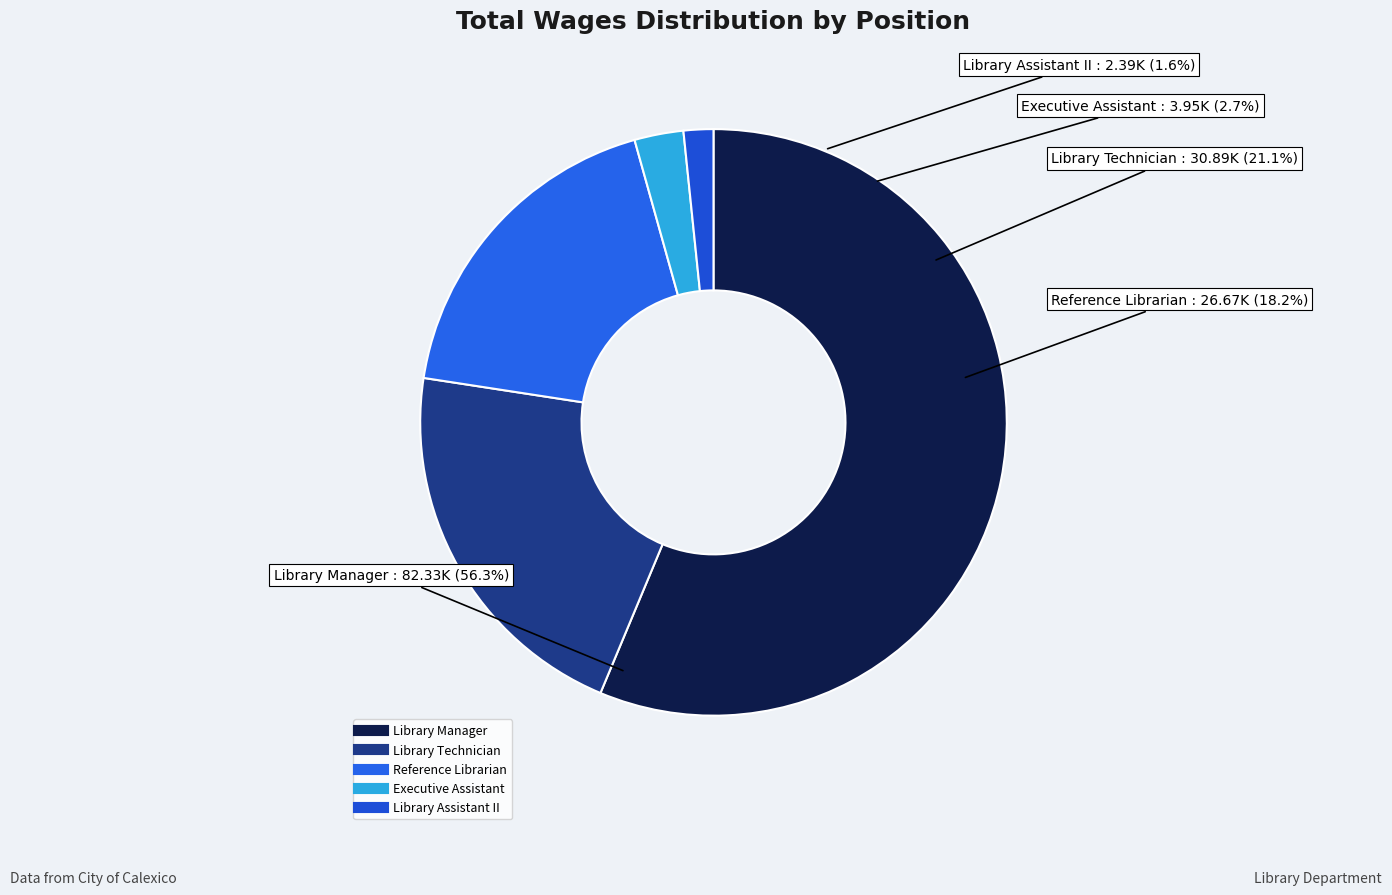

To the nearest percent, what is the difference between the largest and smallest slice percentages?

55%